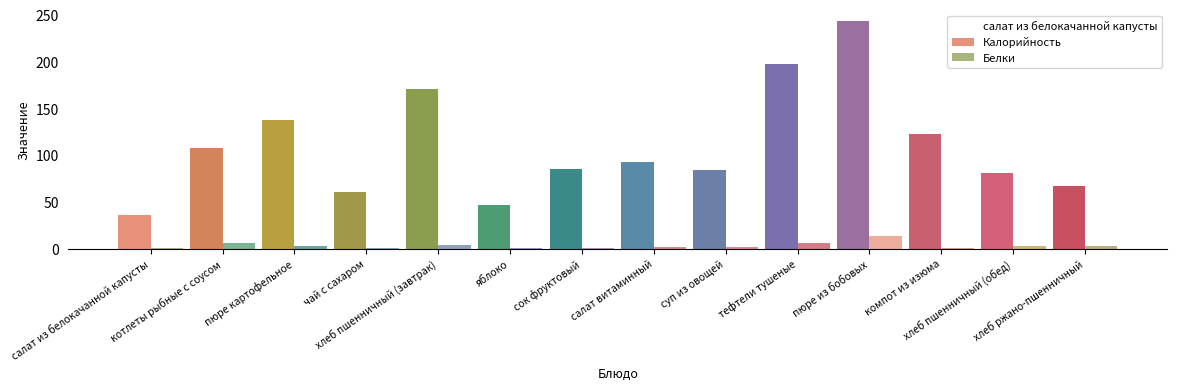

List the series in order of their peak value, lowest first.

Белки, Калорийность